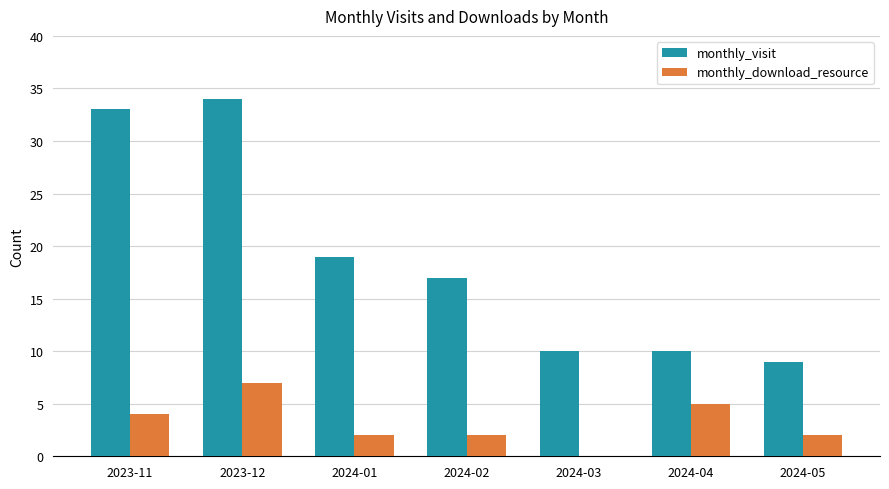

What is the sum of the monthly_visit values at 2024-02 and 2024-01?

36